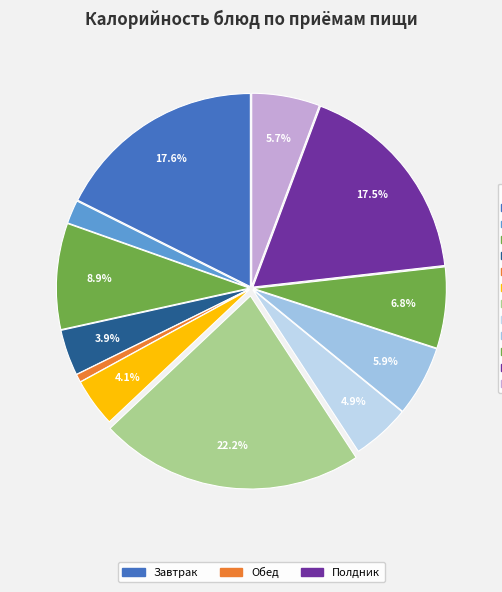

Rank the categories by value from lowest to highest.

Помидор соленый, Икра овощная кабачковая, Чай с сахаром, Суп картофельный с крупой гречневой, Напиток витаминный из яблок и шиповника, Кисель ягодный, Хлеб пшеничный, Хлеб ржано-пшеничный, Кондитерское изделие (печенье), Оладьи с повидлом, Макароны отварные с сыром, Плов